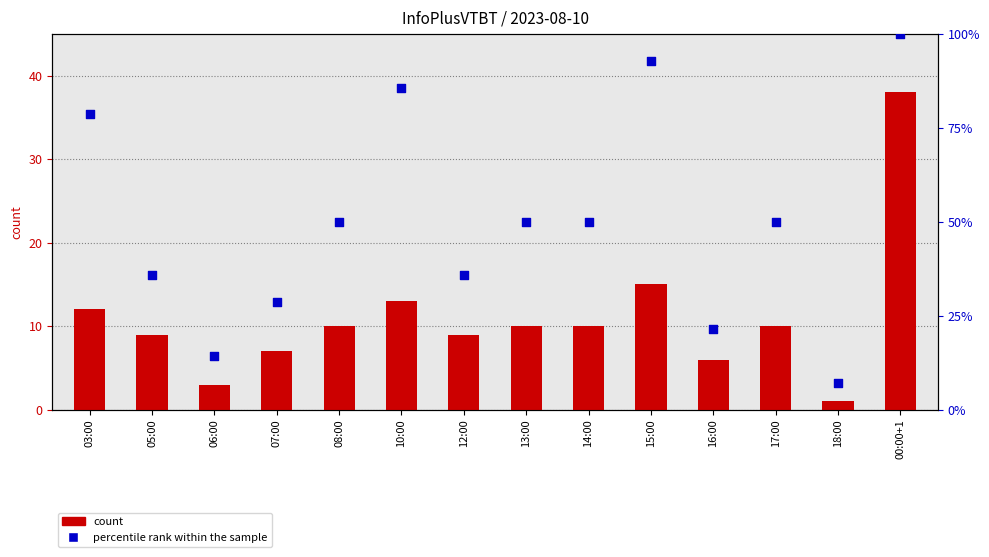

Which series has the largest total across all categories?

percentile rank within the sample